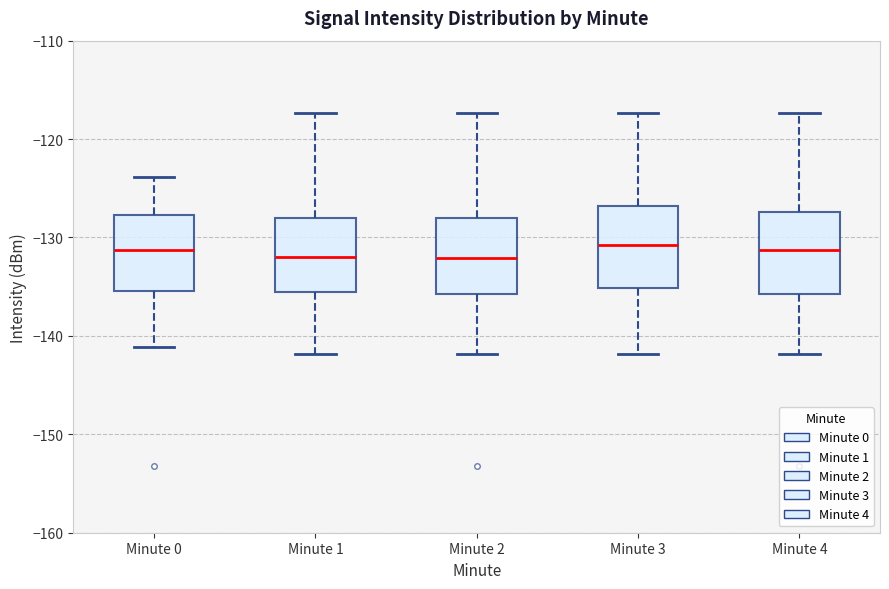

Reading left to right, read every box against the y-axis: the position of its median line, the range the box covers, and the ends of its whiskers. The values are not printed on the chart, so give them approximately, as read against the axis.

Minute 0: median -131, box -135 to -128, whiskers -141 to -124
Minute 1: median -132, box -135 to -128, whiskers -142 to -117
Minute 2: median -132, box -136 to -128, whiskers -142 to -117
Minute 3: median -131, box -135 to -127, whiskers -142 to -117
Minute 4: median -131, box -136 to -127, whiskers -142 to -117